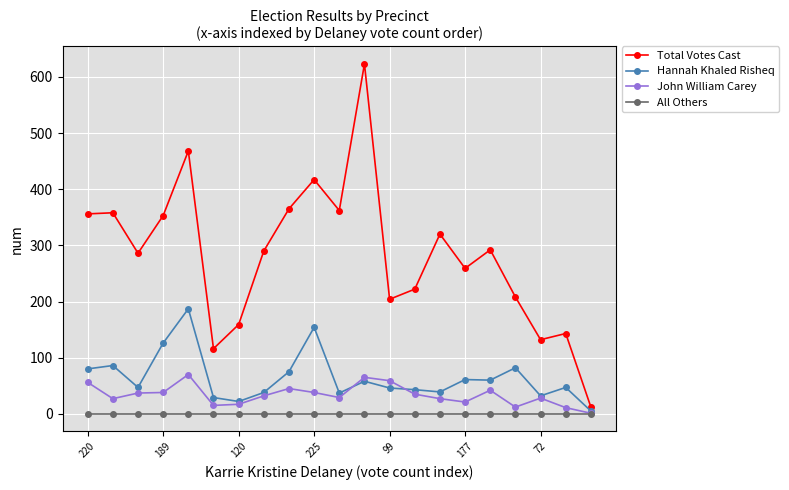

Which series has the largest total across all categories?

Total Votes Cast